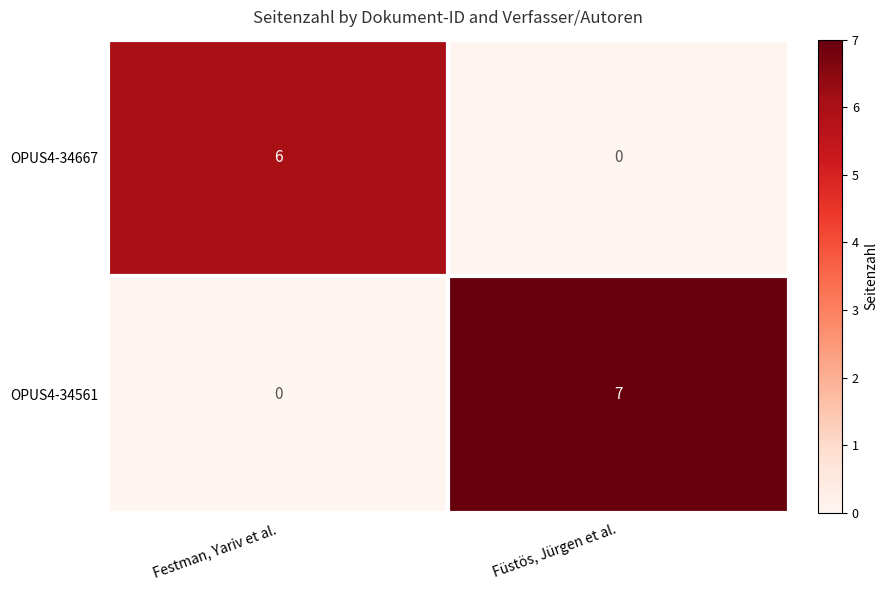

Is it true that OPUS4-34561 equals 11 at Füstös, Jürgen et al.?

False